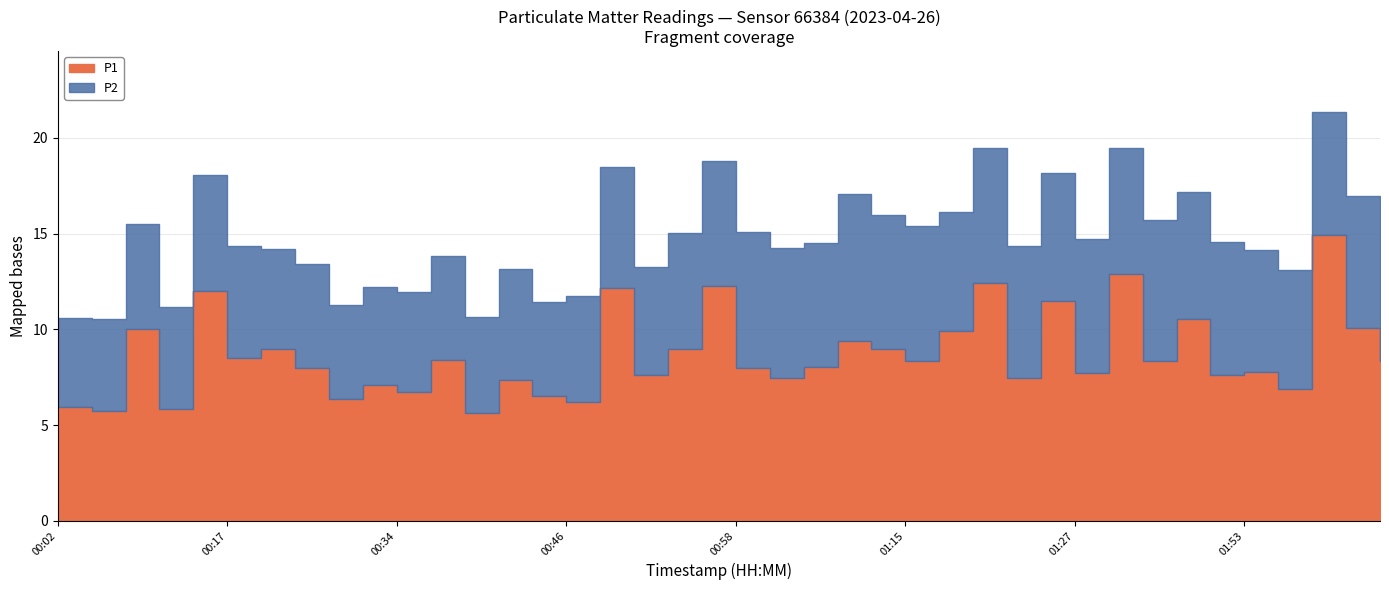

The value of P1 at 01:43 is 10.6. True or false?

True